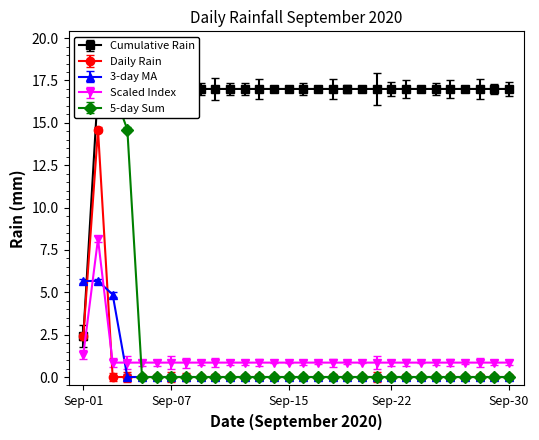

True or false: 2020-09-03 and 2020-09-02 cross at least once.

False